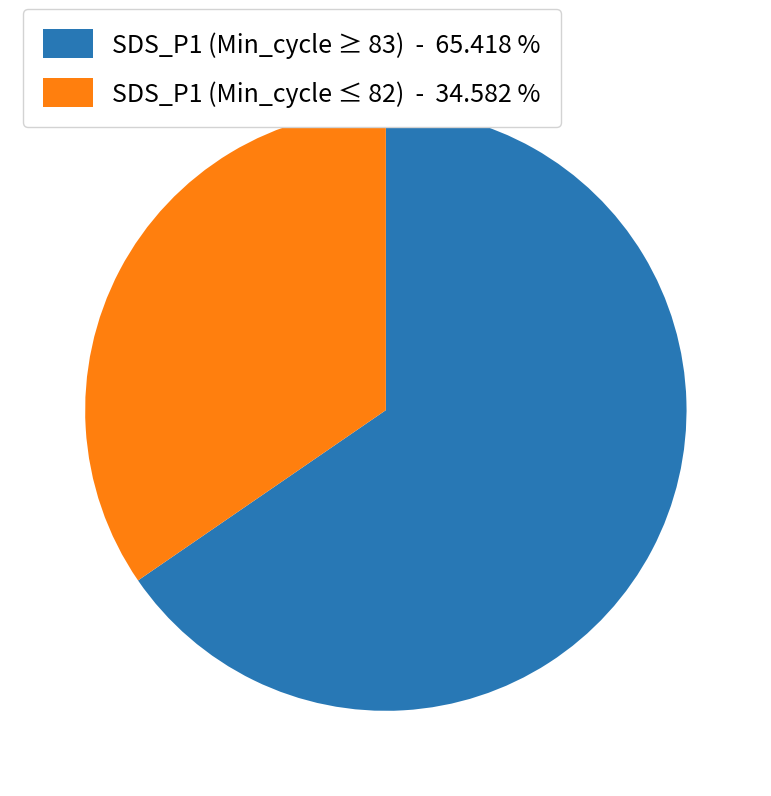

Is there a majority slice in this chart?

Yes